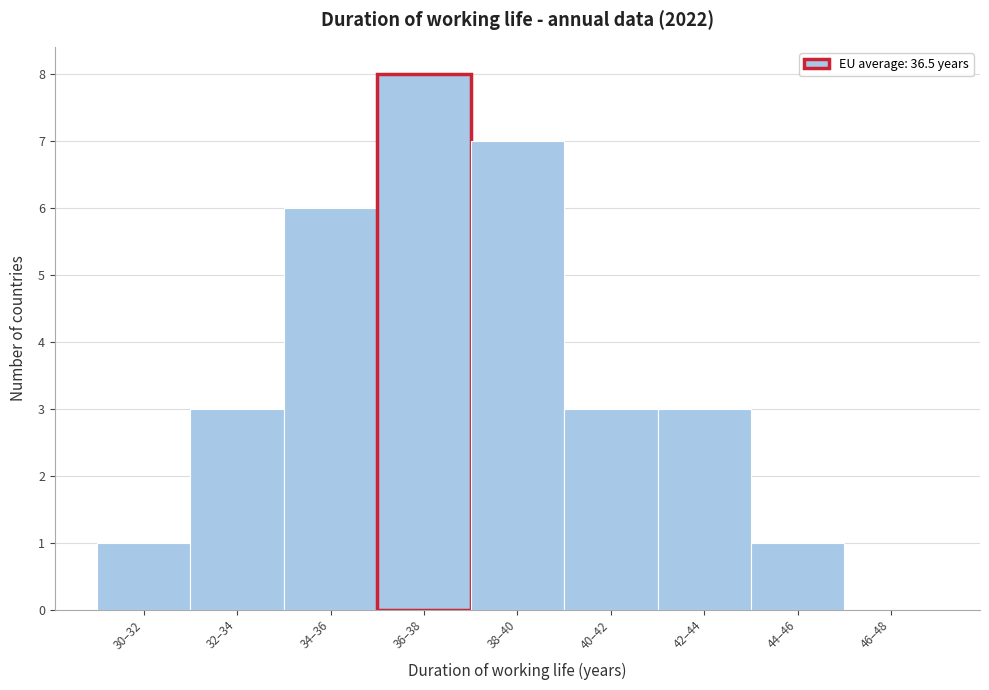

Reading right to left, list all the values displayed in this chart.

46–48=0	44–46=1	42–44=3	40–42=3	38–40=7	36–38=8	34–36=6	32–34=3	30–32=1